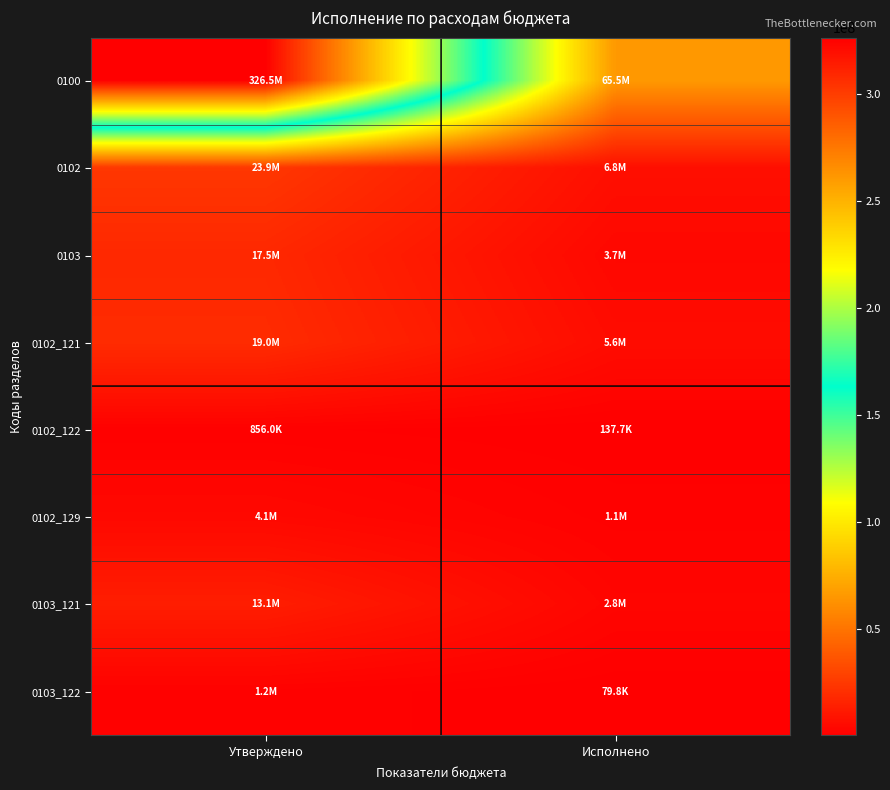

What is the difference between the highest and lowest values at Исполнено?

65386740.8